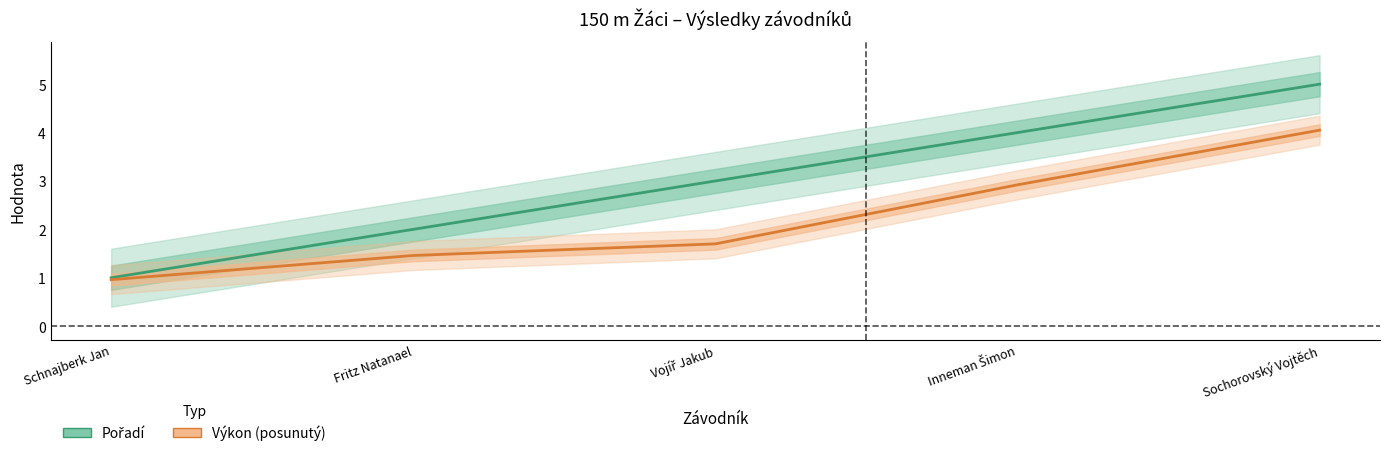

Which series has the largest total across all categories?

Pořadí